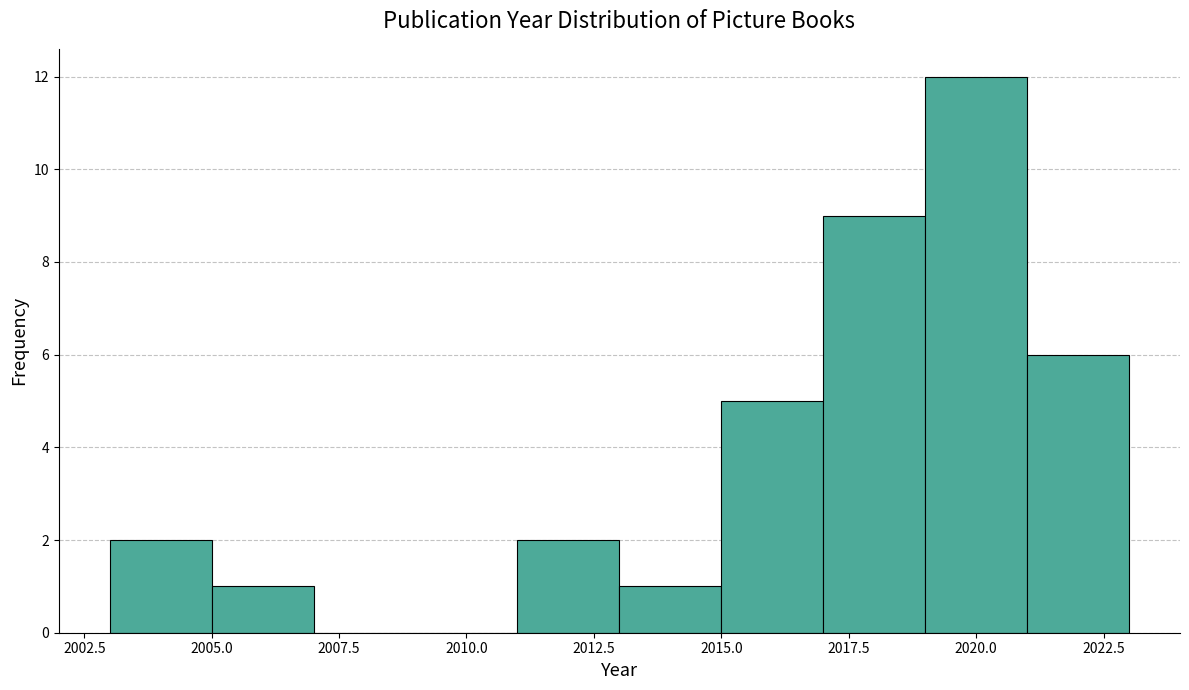

Reading left to right, list every bar in this chart as the range it spans on the x-axis followed by its height. The values are not printed on the chart, so give them approximately, as read against the axis.

2003 to 2005: 2
2005 to 2007: 1
2007 to 2009: 0
2009 to 2011: 0
2011 to 2013: 2
2013 to 2015: 1
2015 to 2017: 5
2017 to 2019: 9
2019 to 2021: 12
2021 to 2023: 6